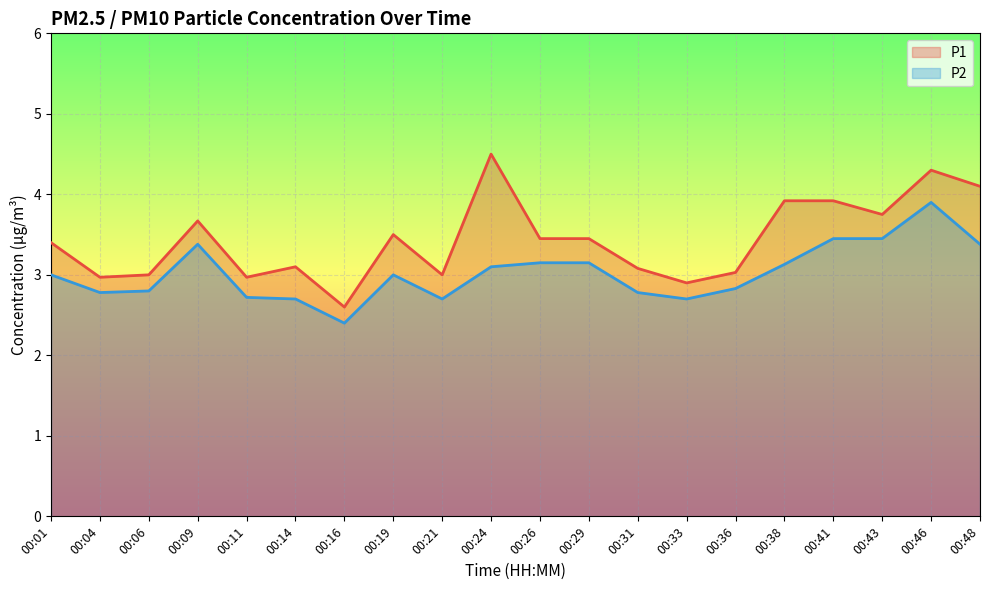

The value of P2 at 00:33 is 2.7. True or false?

True